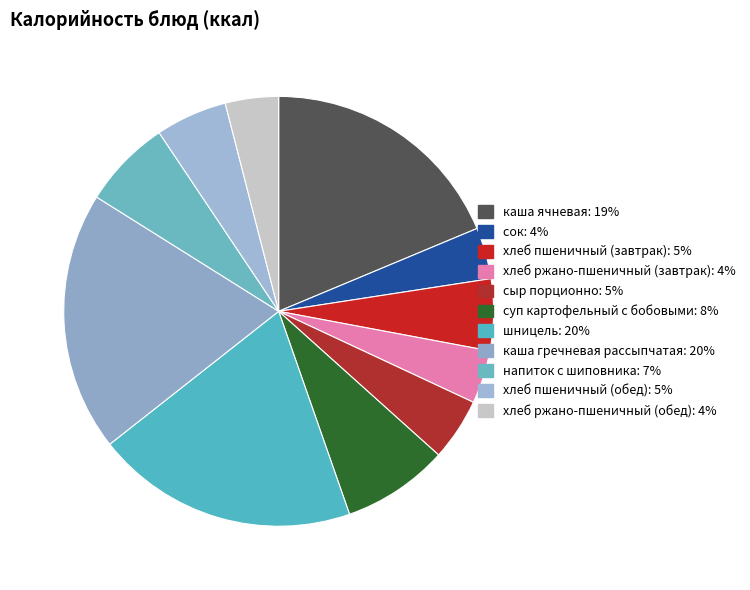

What is the smallest slice in the pie chart?

сок